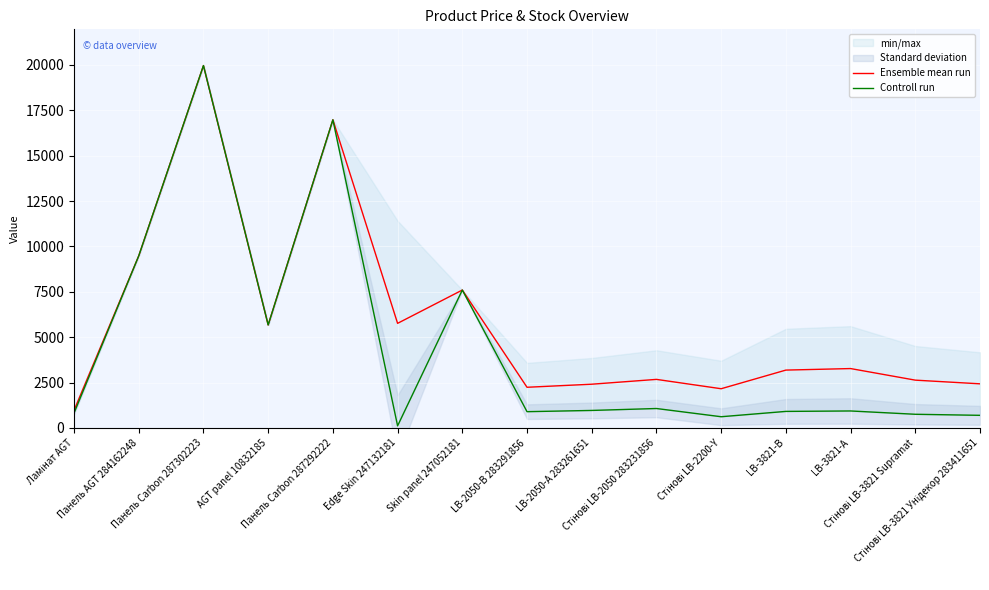

List the series in order of their peak value, lowest first.

Ensemble mean run, Controll run